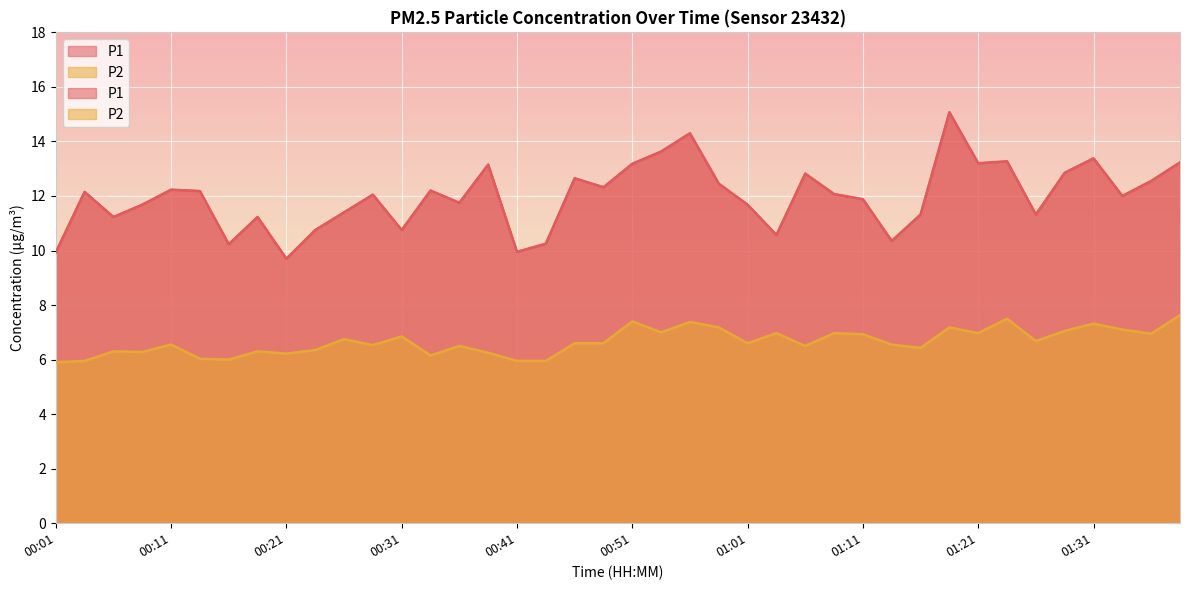

Read the P1 value at 00:04.

12.2